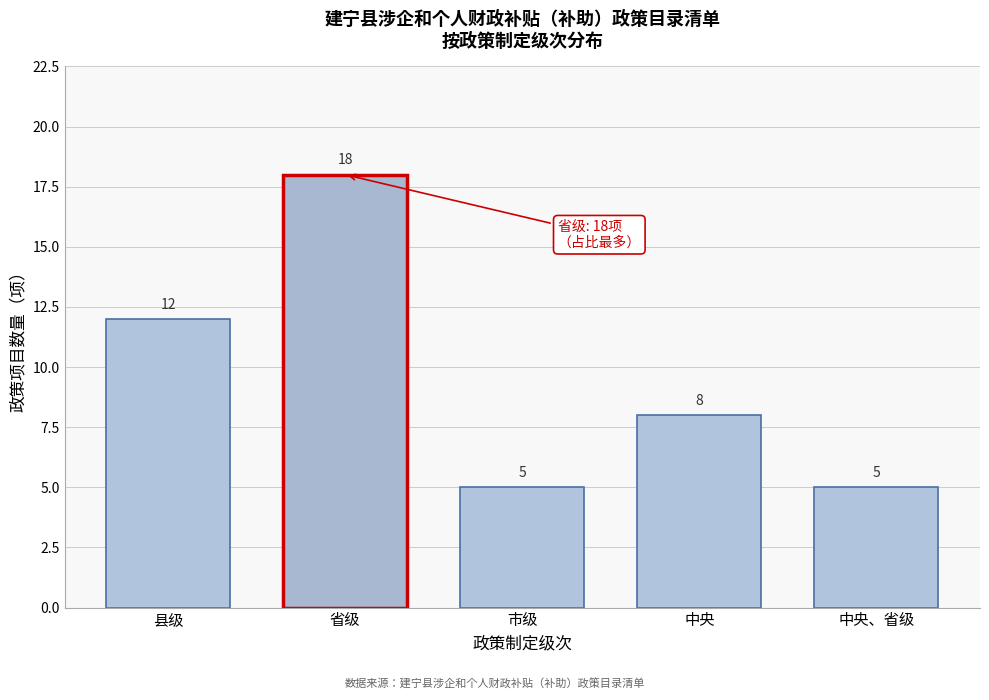

Reading left to right, transcribe all the data shown in this chart.

县级=12	省级=18	市级=5	中央=8	中央、省级=5